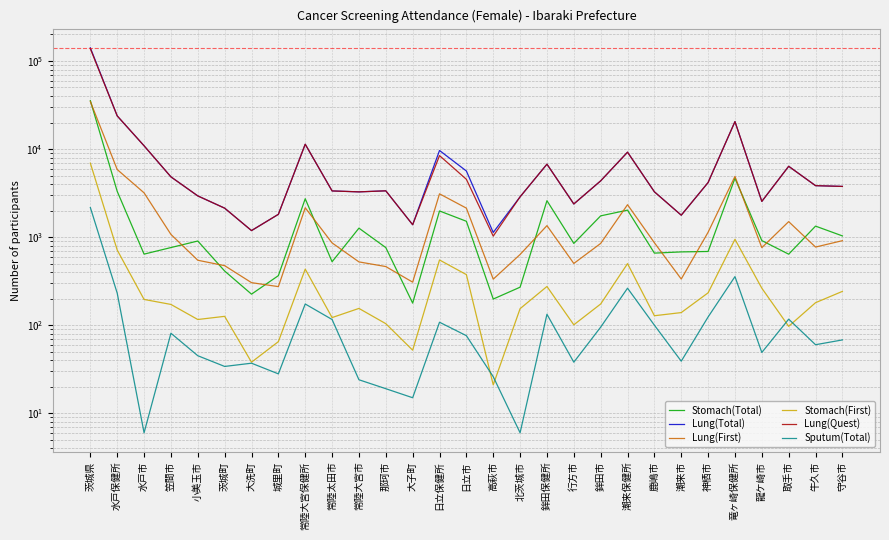

What is the maximum value shown in the chart?

140961